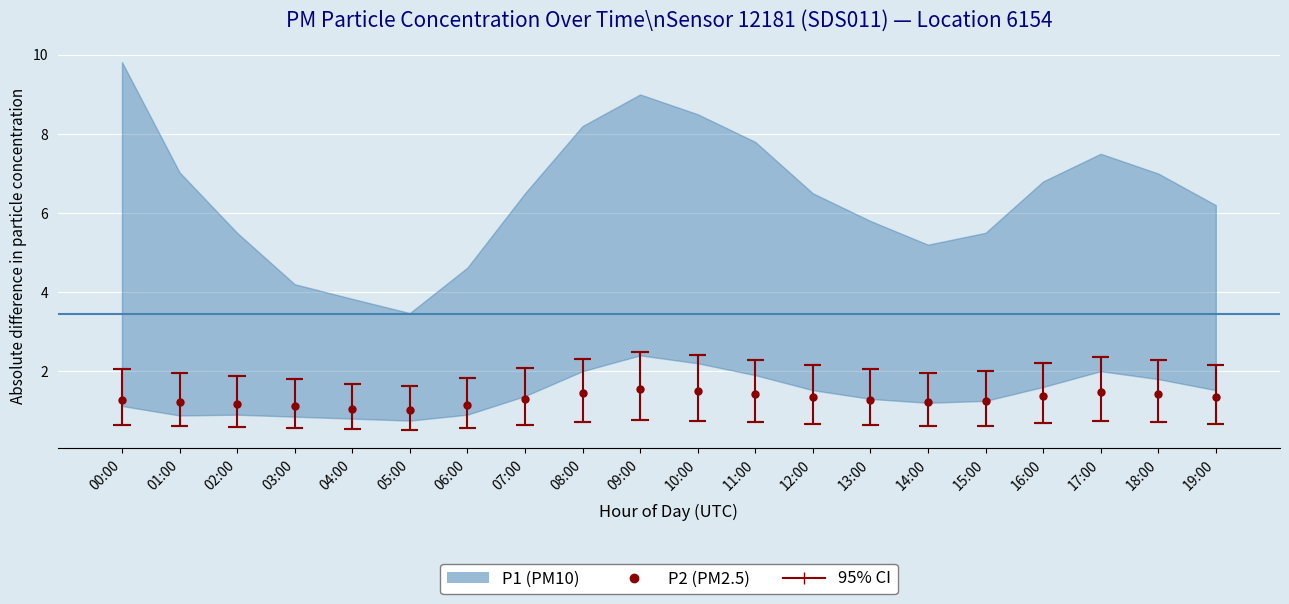

List the labels in order of value, smallest first.

05:00, 04:00, 03:00, 06:00, 02:00, 01:00, 14:00, 15:00, 00:00, 13:00, 07:00, 12:00, 19:00, 16:00, 11:00, 18:00, 08:00, 17:00, 10:00, 09:00